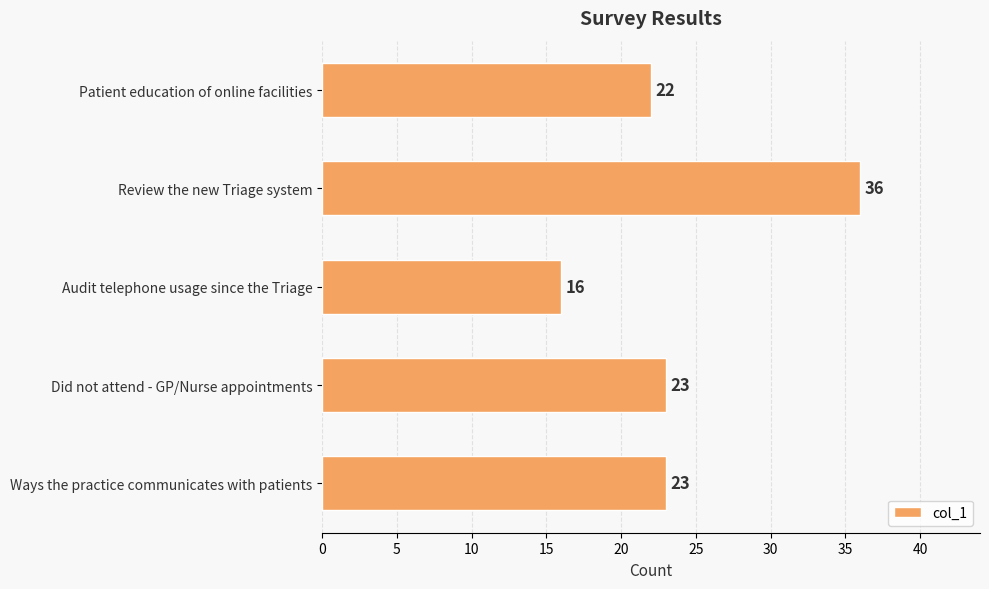

What is the difference between the second highest and minimum values?

7